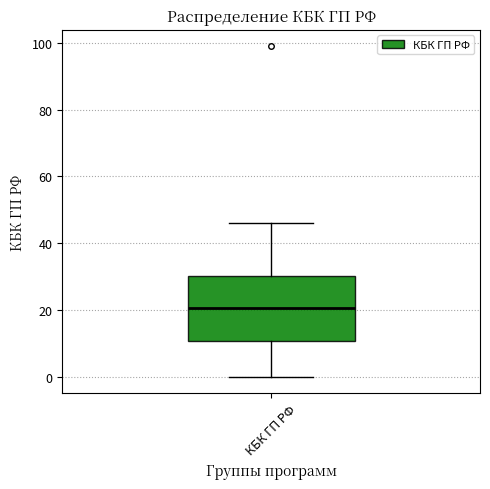

Read this box plot against the y-axis: the position of the median line, the range covered by the box, and the ends of both whiskers. The values are not printed on the chart, so give them approximately, as read against the axis.

median 20, box 10 to 30, whiskers 0 to 46